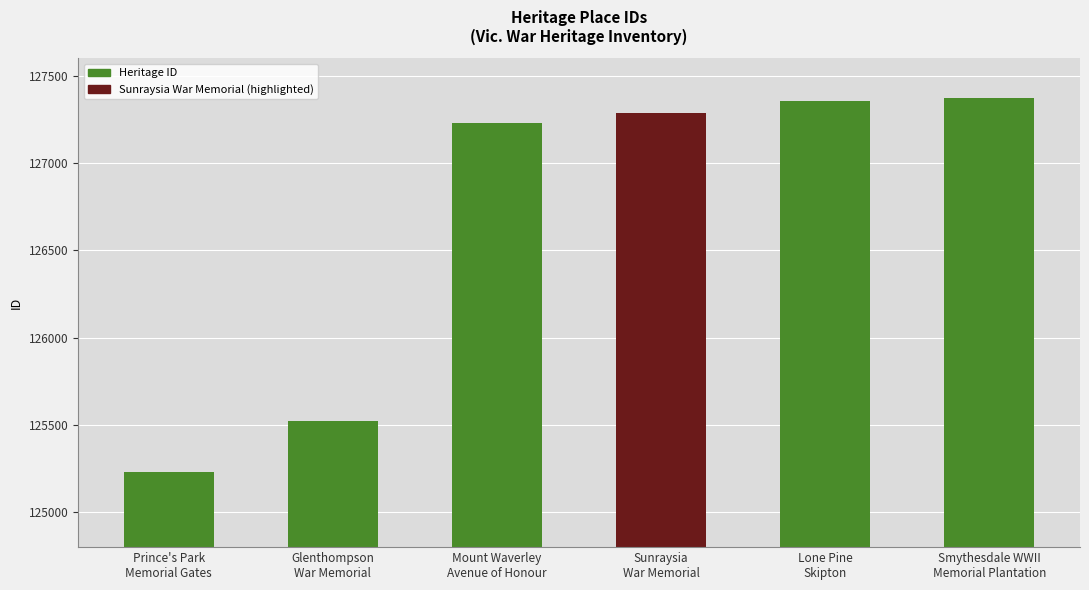

What is the difference between the maximum and minimum values?

2141